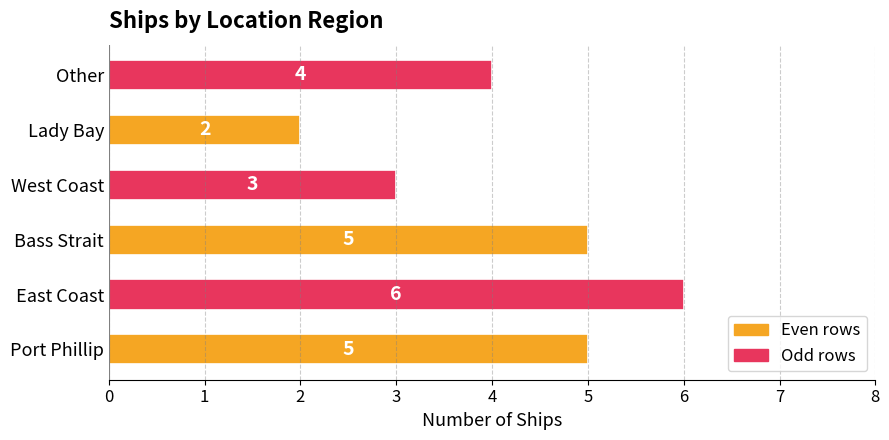

Where is the data nearest to the value 4?

Other